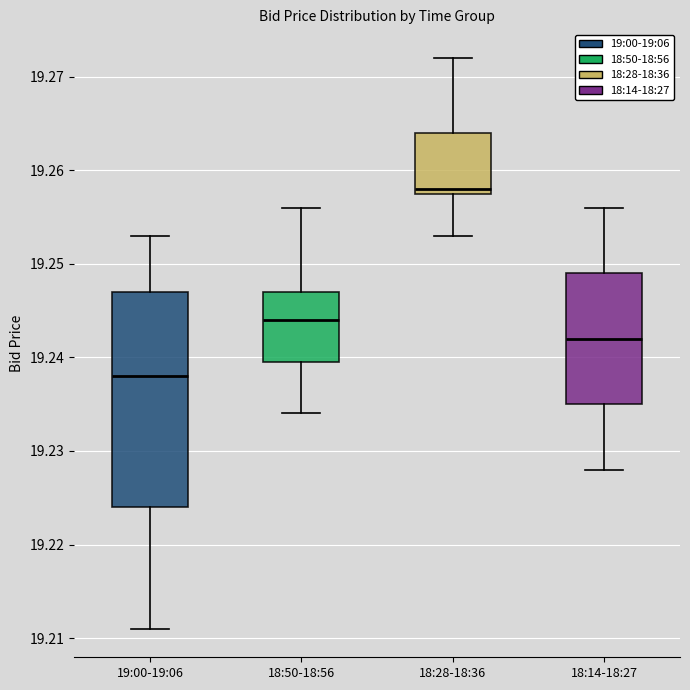

Where does the lower whisker of the box for 18:14-18:27 end on the y-axis? The values are not printed on the chart, so give them approximately, as read against the axis.

19.228